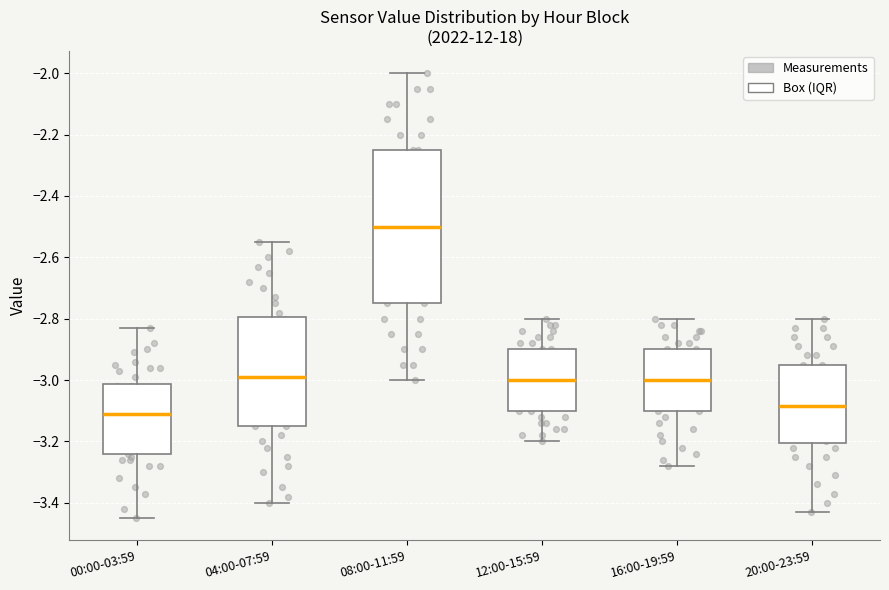

Reading left to right, read every box against the y-axis: the position of its median line, the range the box covers, and the ends of its whiskers. The values are not printed on the chart, so give them approximately, as read against the axis.

00:00-03:59: median -3.10, box -3.24 to -3.02, whiskers -3.44 to -2.82
04:00-07:59: median -2.98, box -3.14 to -2.80, whiskers -3.40 to -2.54
08:00-11:59: median -2.50, box -2.74 to -2.24, whiskers -3.00 to -2.00
12:00-15:59: median -3.00, box -3.10 to -2.90, whiskers -3.20 to -2.80
16:00-19:59: median -3.00, box -3.10 to -2.90, whiskers -3.28 to -2.80
20:00-23:59: median -3.08, box -3.20 to -2.94, whiskers -3.42 to -2.80